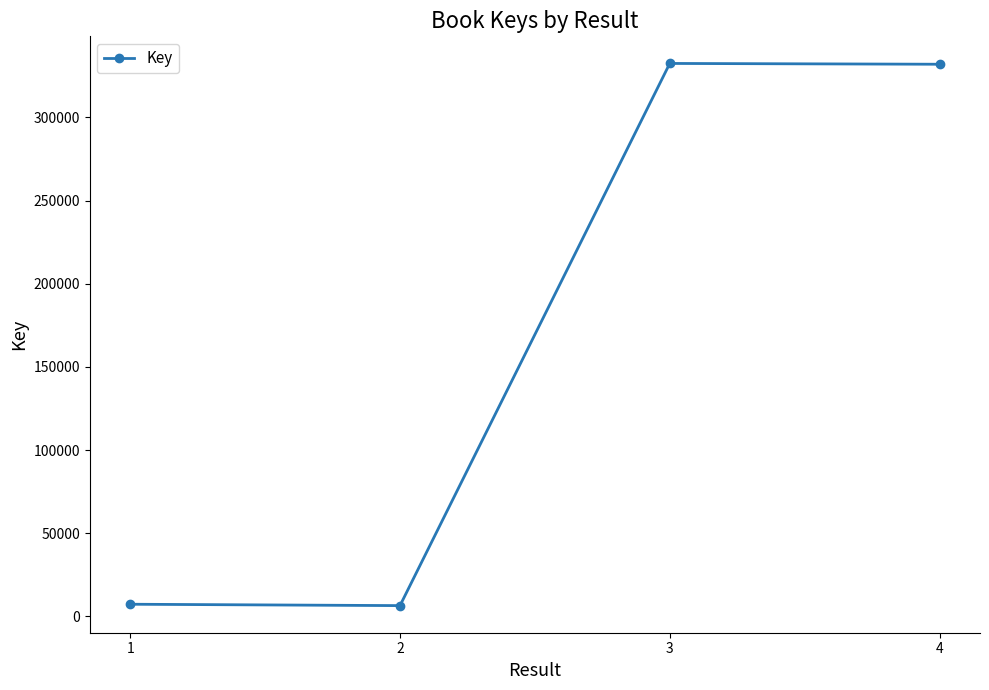

What is the sum of the values at 4 and 3?

664397